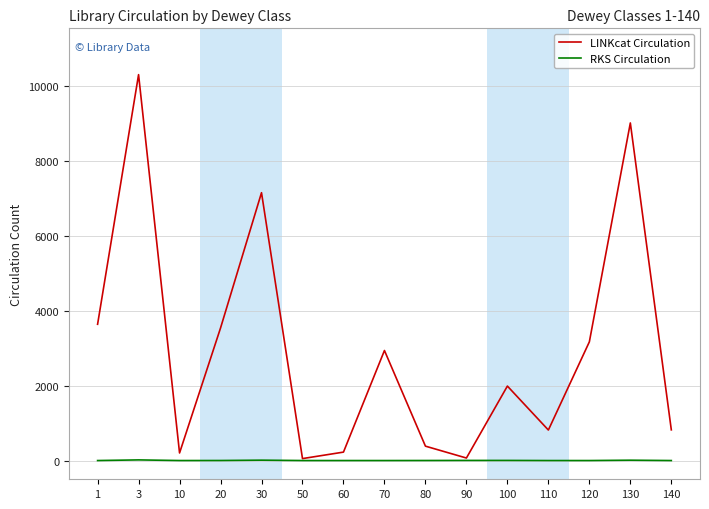

Is the value of LINKcat Circulation at 20 greater than the value of RKS Circulation at 90?

Yes